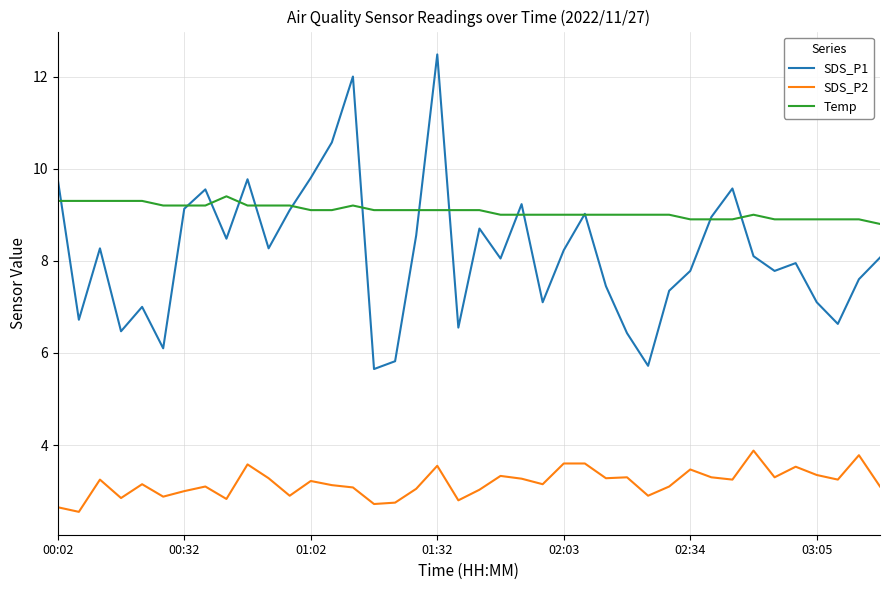

Which series has the largest total across all categories?

Temp